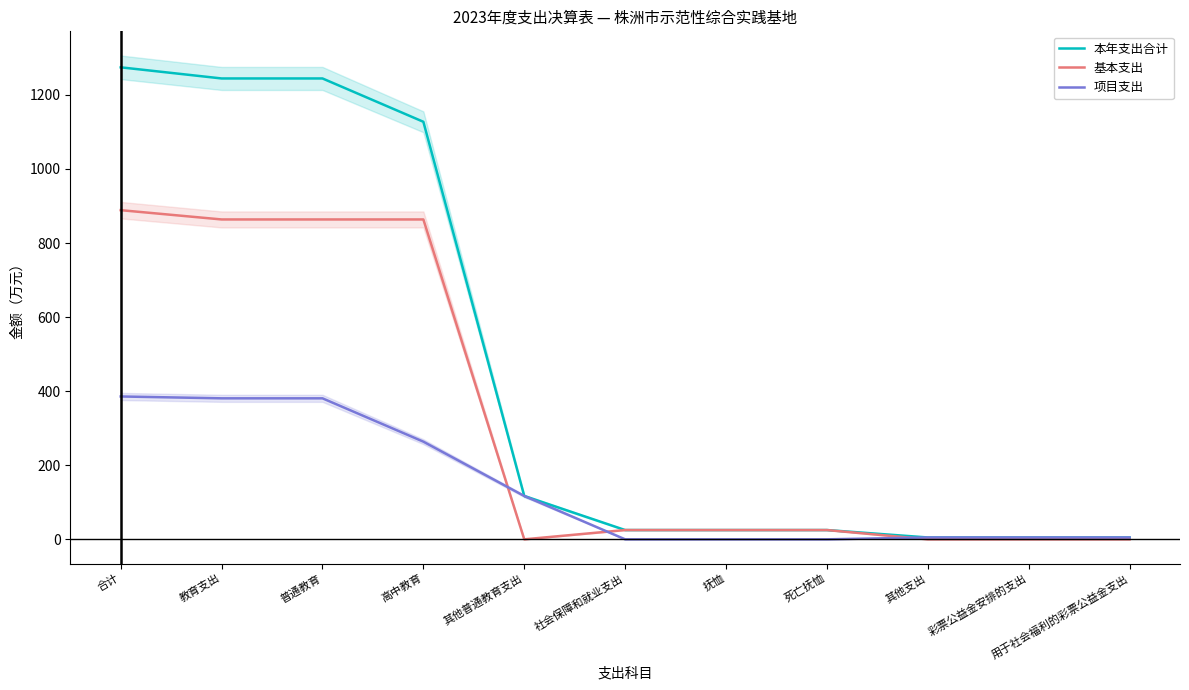

Rank the series by their maximum value, from lowest to highest.

项目支出, 基本支出, 本年支出合计